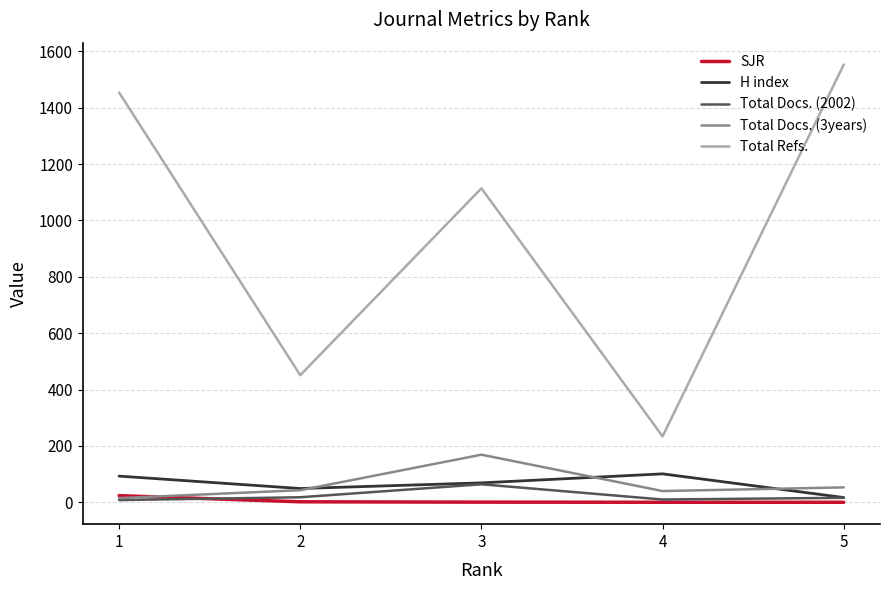

Which series changed the most between 1 and 2?

Total Refs.